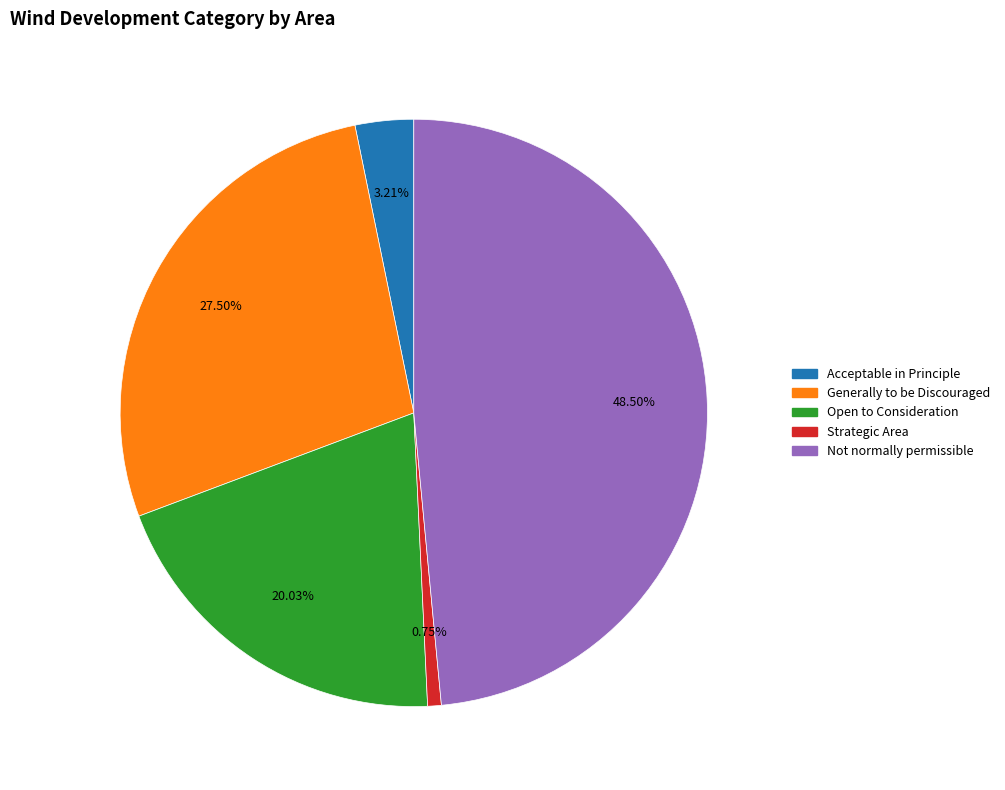

Which has a higher value, Not normally permissible or Acceptable in Principle?

Not normally permissible